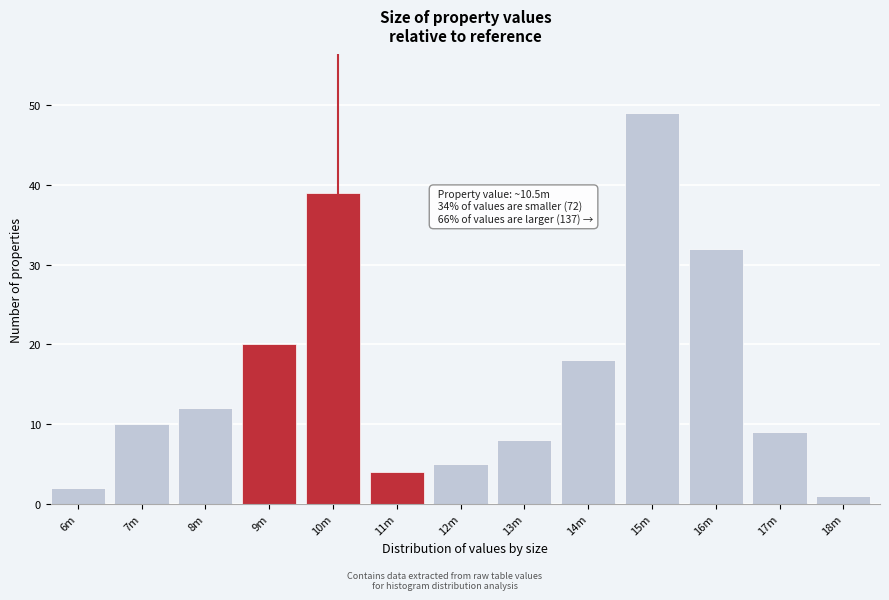

Reading left to right, what are all the values shown in this chart?

2	10	12	20	39	4	5	8	18	49	32	9	1